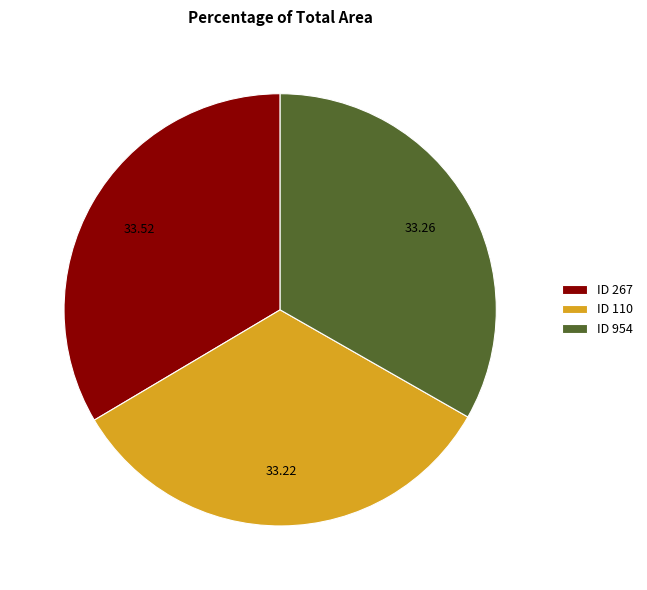

Is the sum of ID 267 and ID 954 greater than half?

Yes